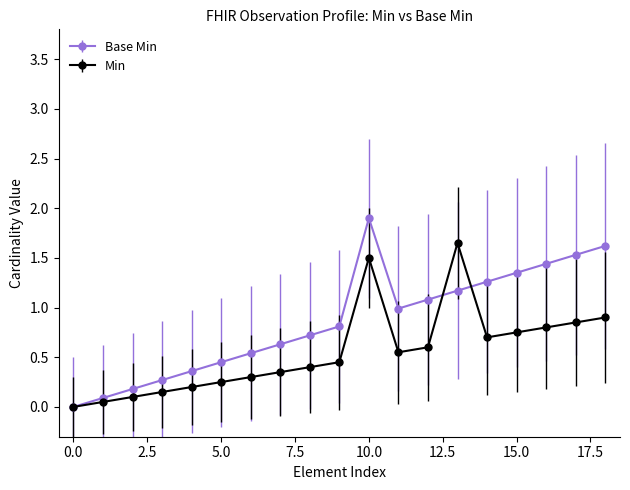

Which series has the largest range (max minus min)?

Base Min